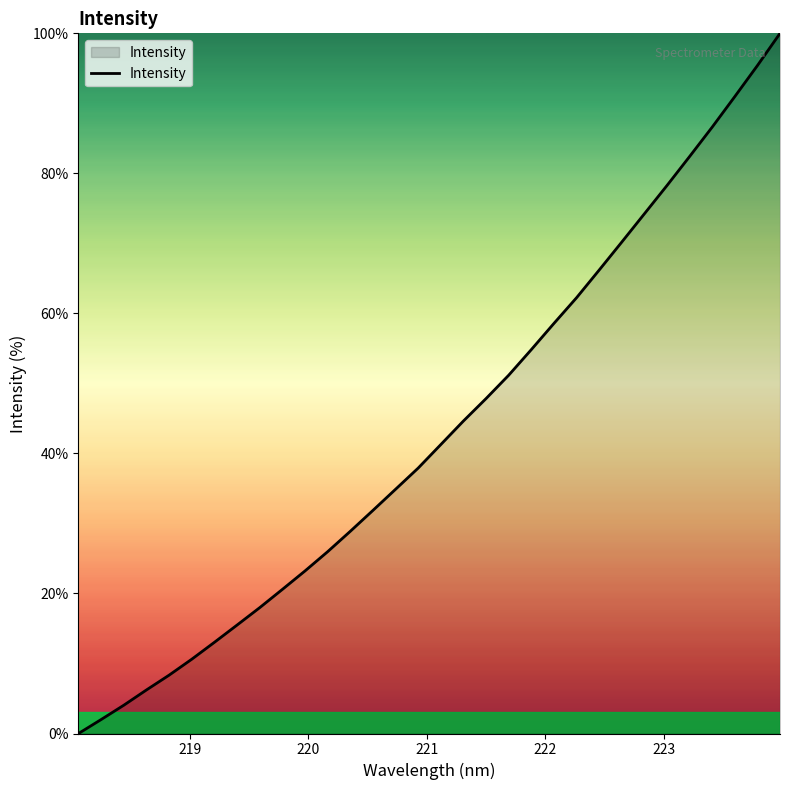

What is the greatest value displayed?

100.0